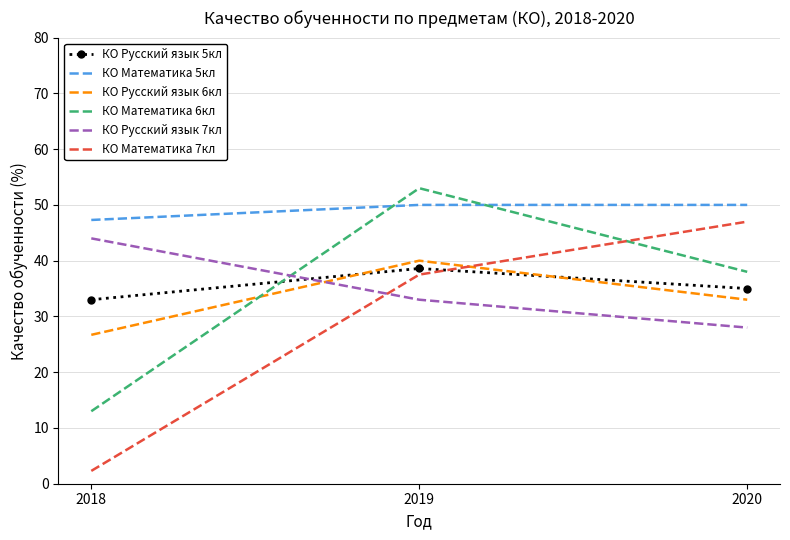

What is the highest value of the КО Русский язык 7кл series?

44.0